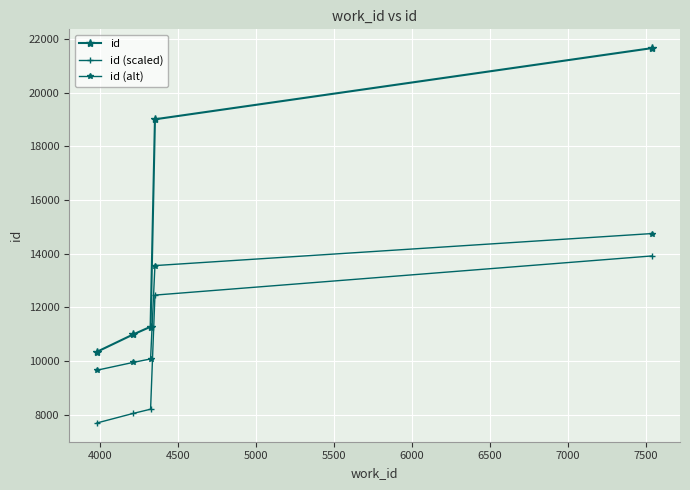

How many lines are shown in the chart?

3